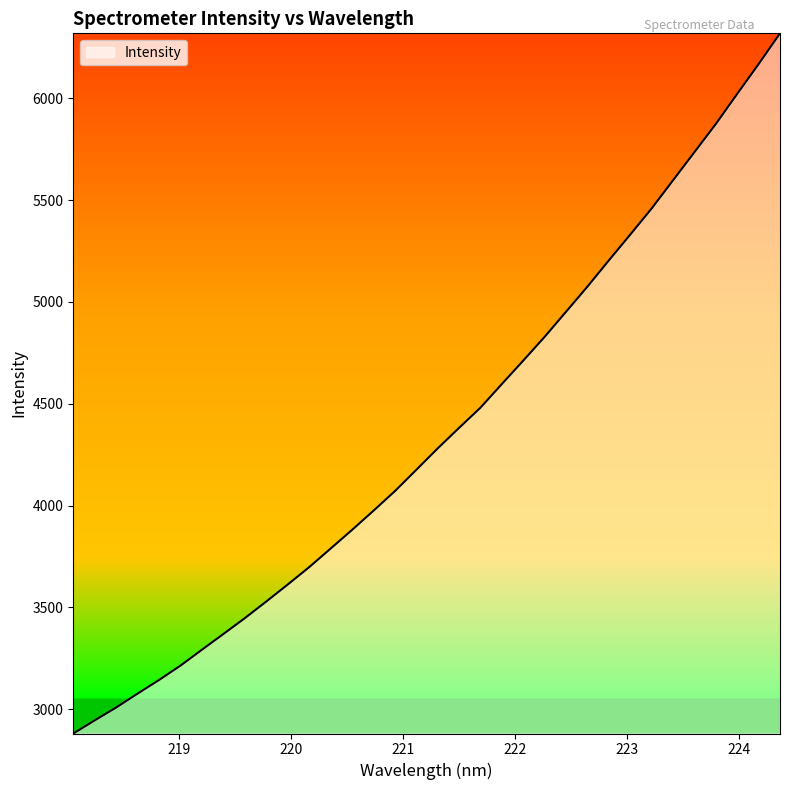

What is the smallest value displayed?

2881.2